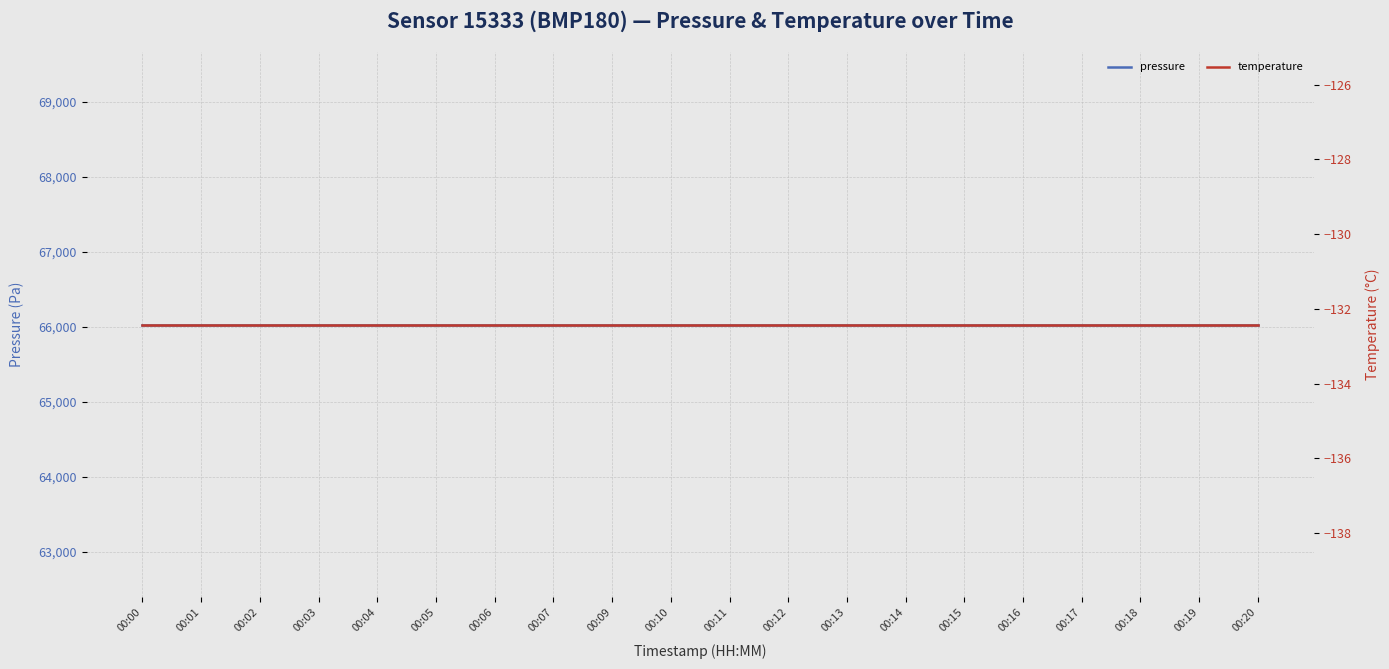

The pressure series shows 66029.4 at 00:10. True or false?

True